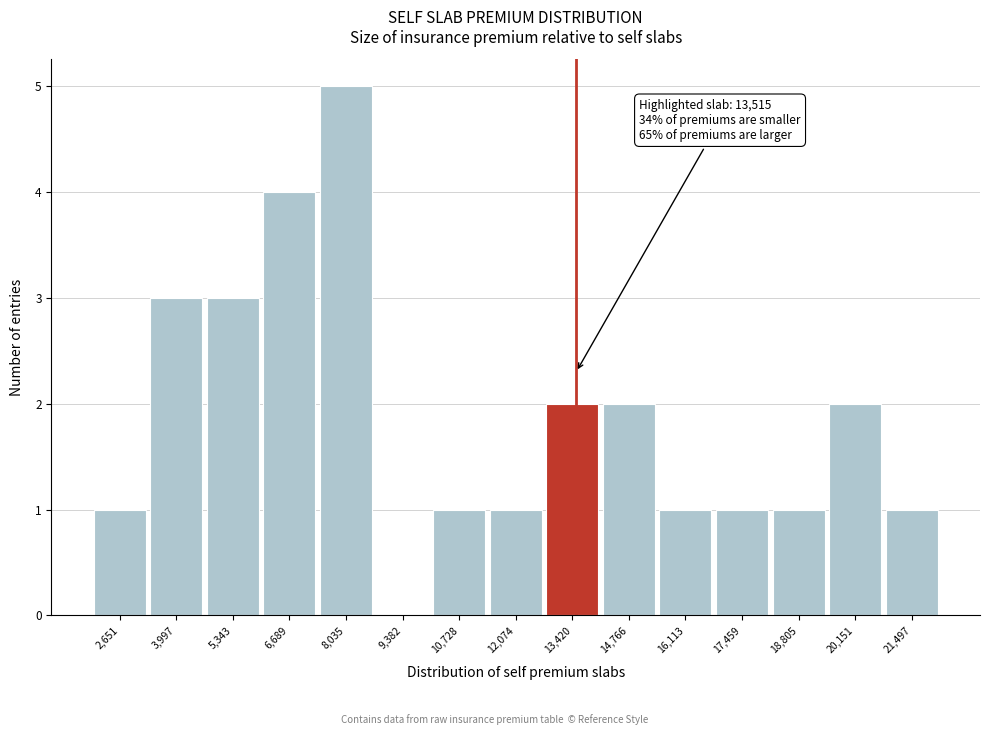

Which range on the x-axis has the tallest bar?

7400 to 8800